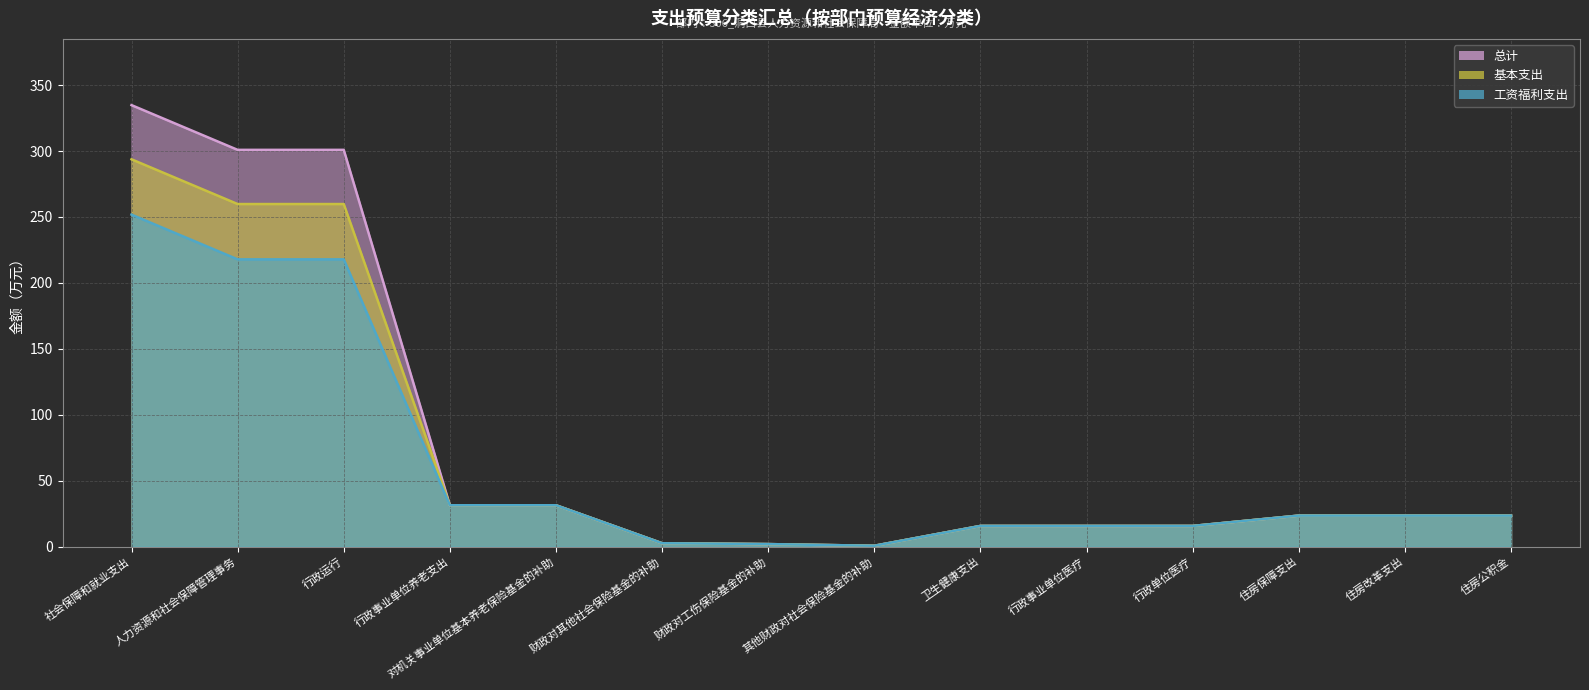

What value does the 工资福利支出 series have at 人力资源和社会保障管理事务?

217.9